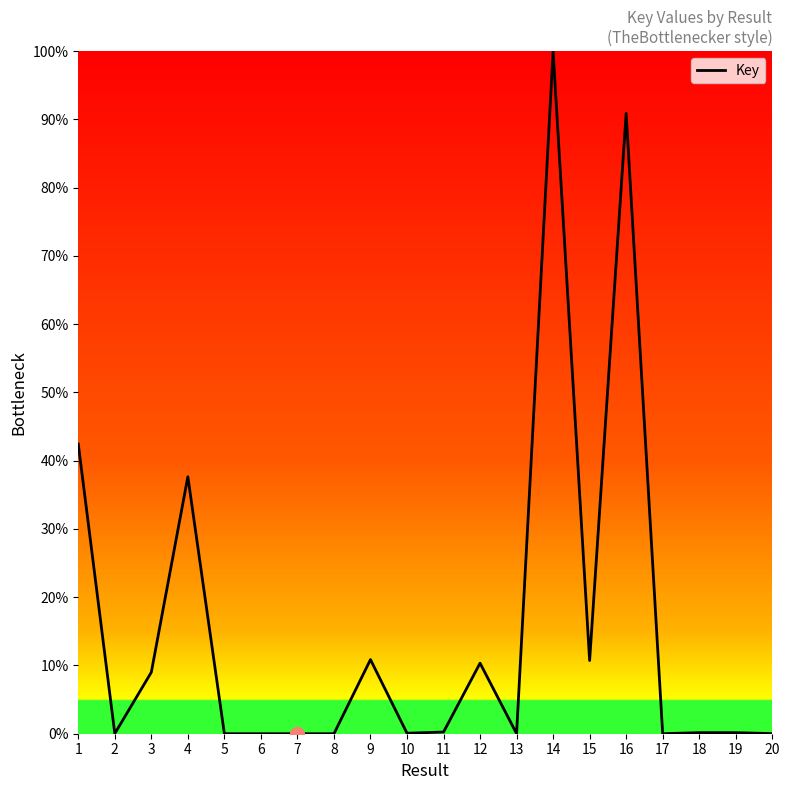

Which category has the highest value across all series?

14